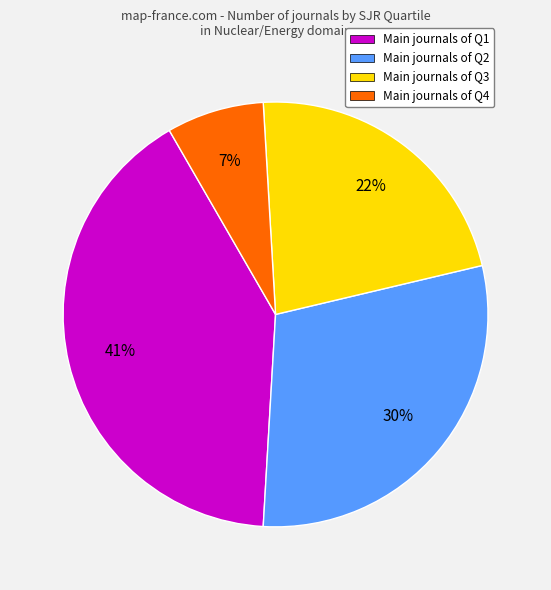

To the nearest percent, what is the average slice percentage?

25%